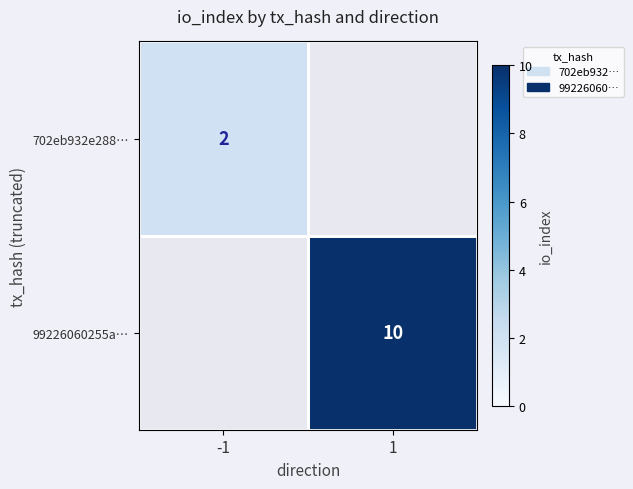

How many categories are shown in the chart?

2